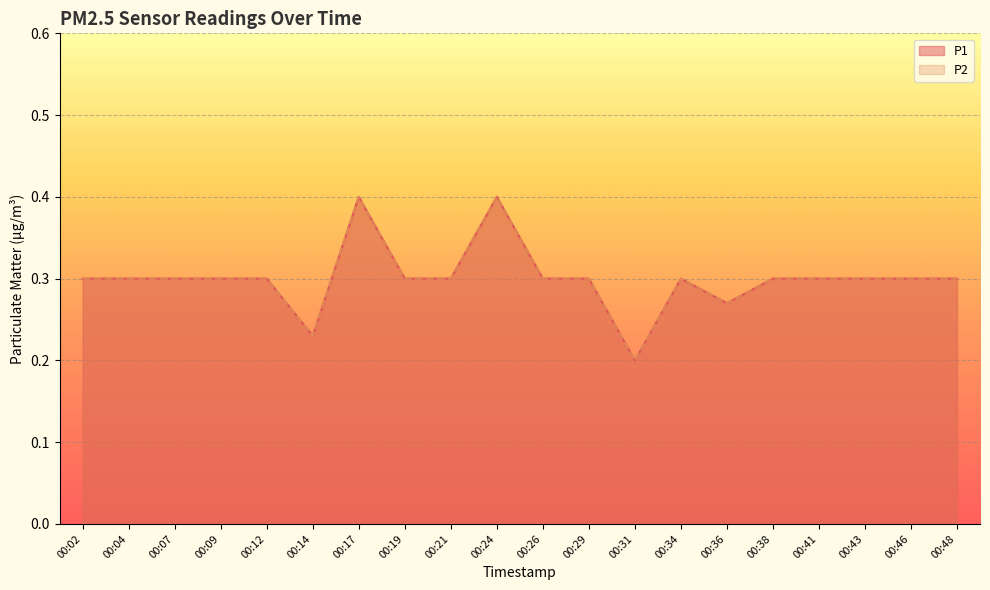

Where is the first local maximum for P2?

00:17